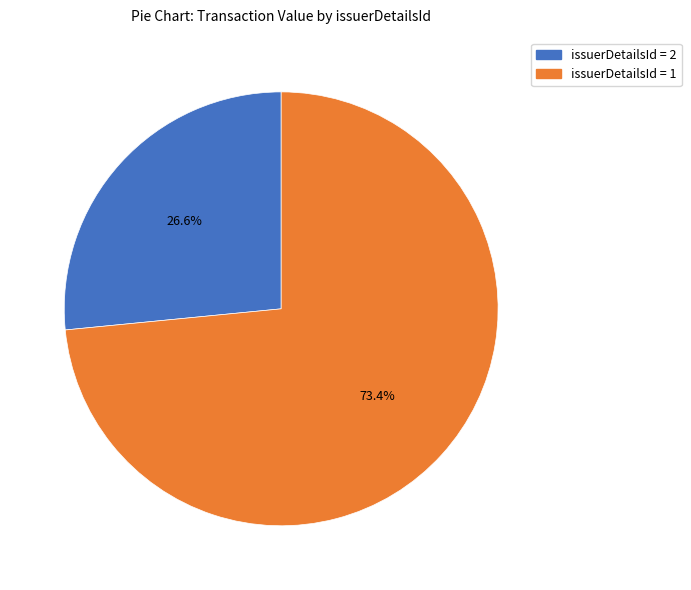

Is there a majority slice in this chart?

Yes